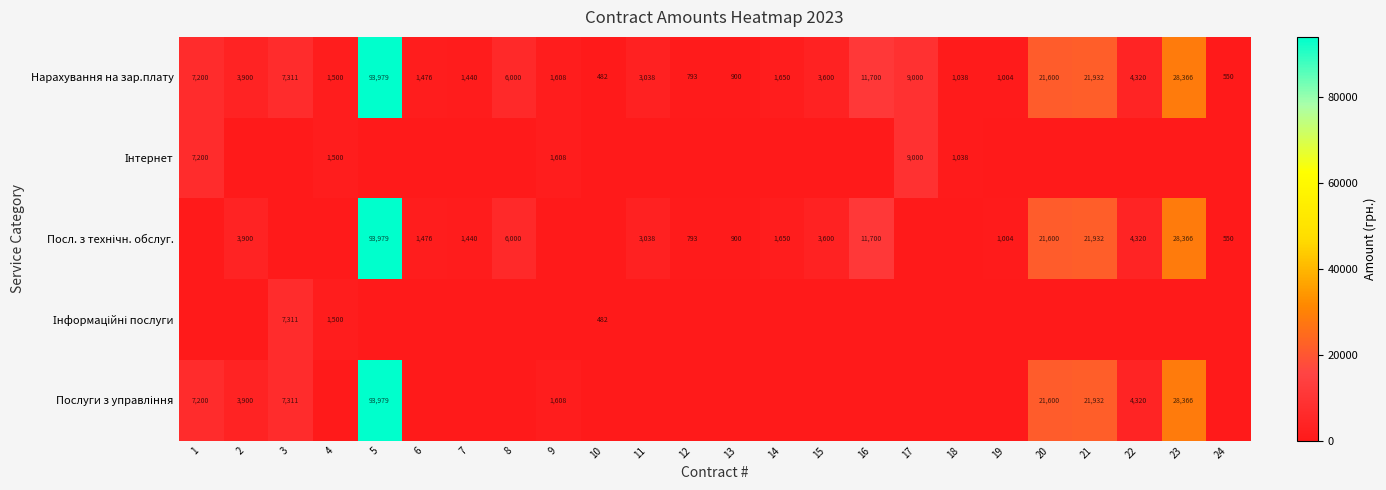

What is the difference between the Нарахування на зар.плату values at 7 and 13?

540